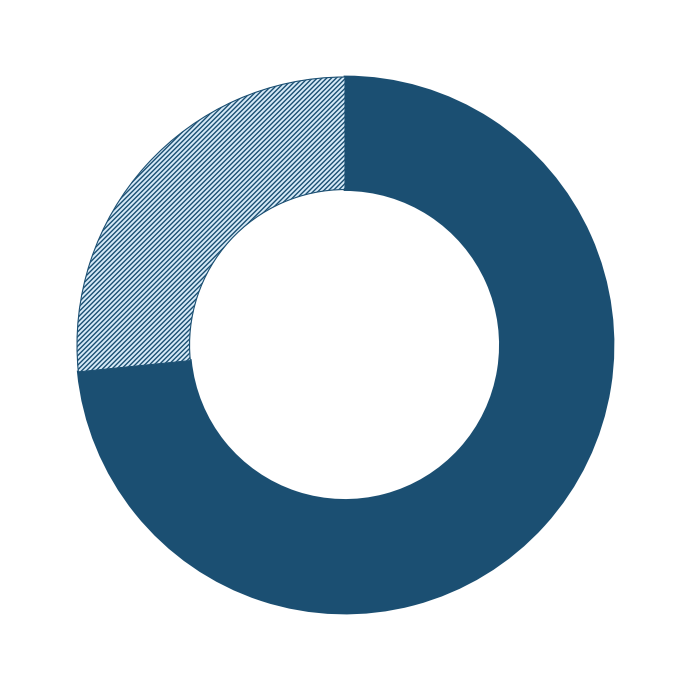

To the nearest percent, what is the average slice percentage?

50%